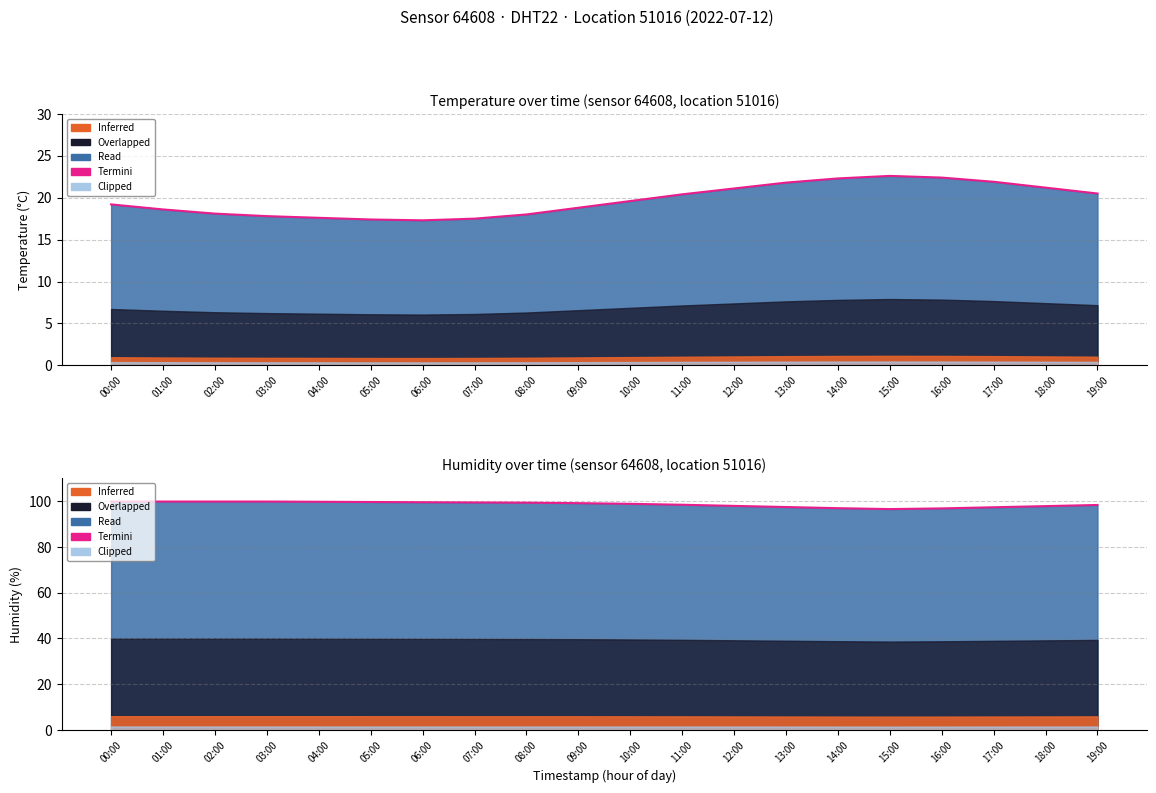

What is the maximum value shown in the chart?

99.9